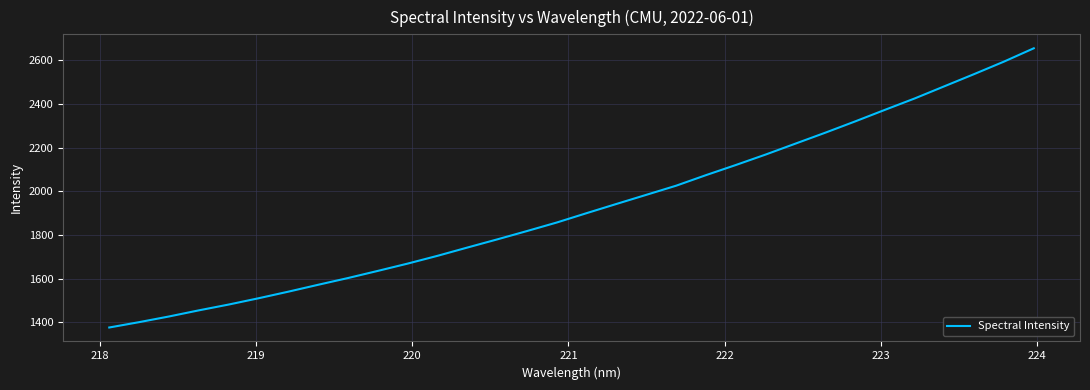

What is the difference between the maximum and minimum values?

1279.0